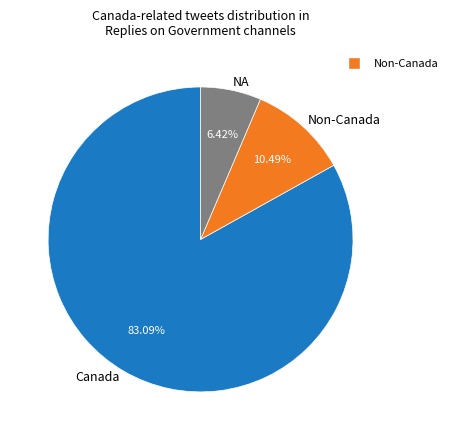

To the nearest percent, what is the average slice percentage?

33%